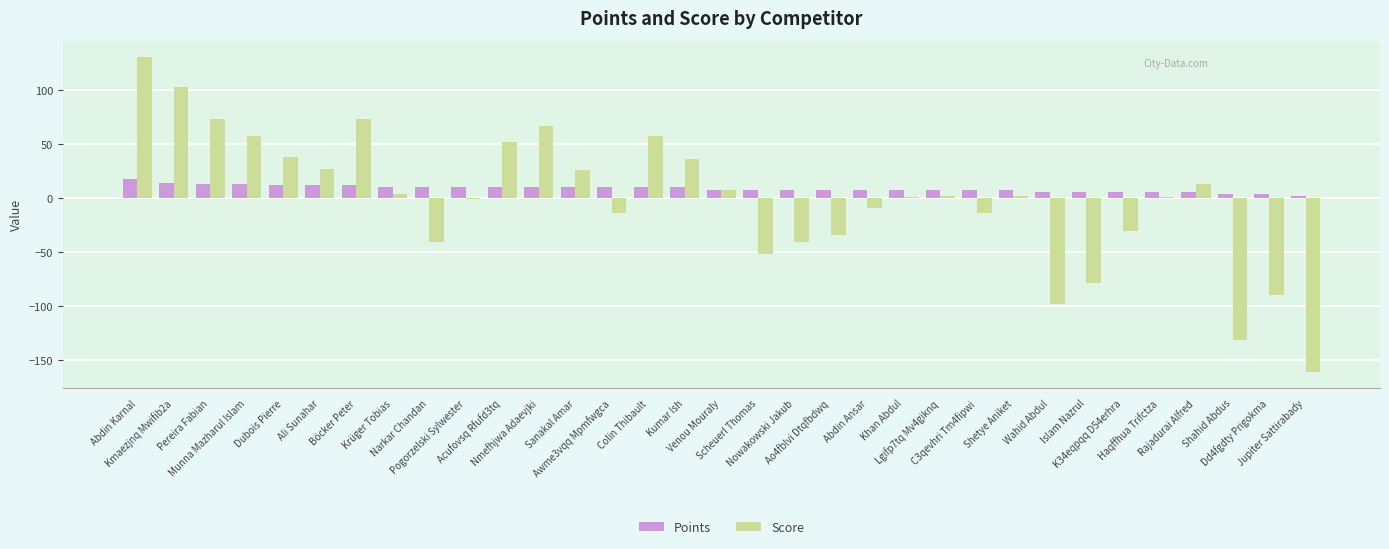

Which series changed the most between Pereira Fabian and Krüger Tobias?

Score